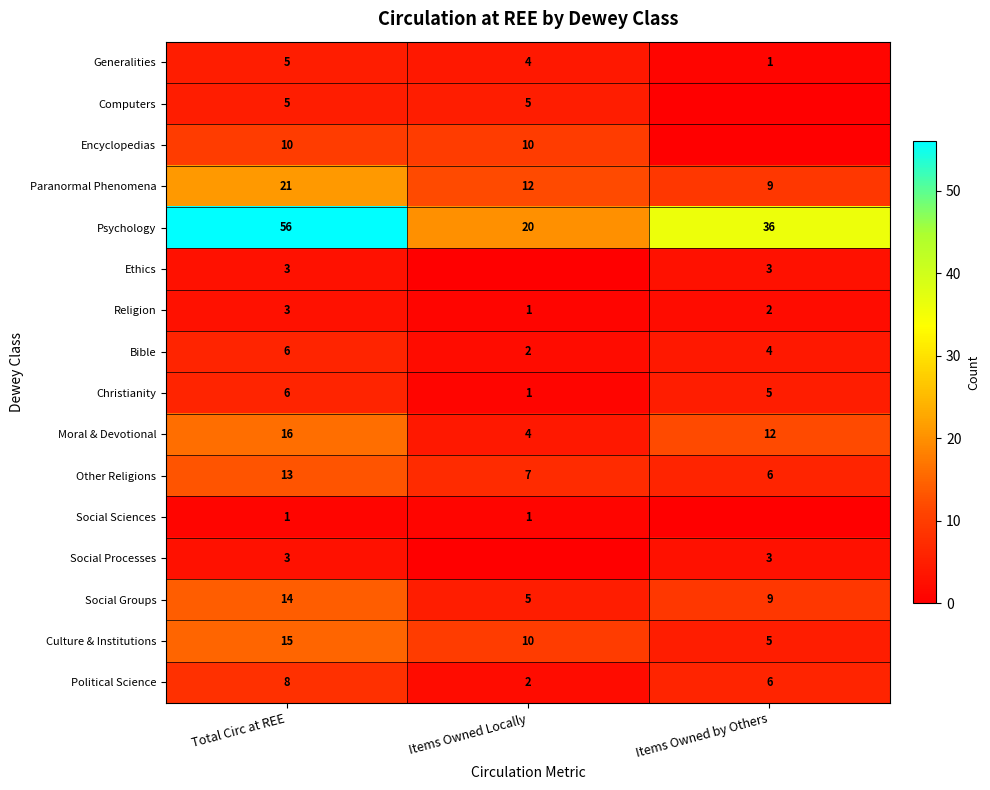

Is it true that Christianity equals 9 at Total Circ at REE?

False